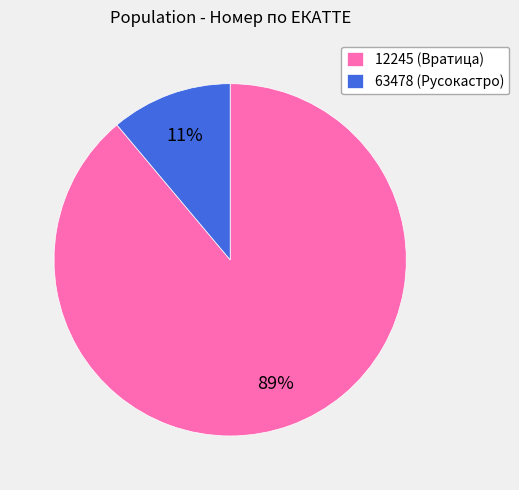

Which has a higher value, 63478 (Русокастро) or 12245 (Вратица)?

12245 (Вратица)